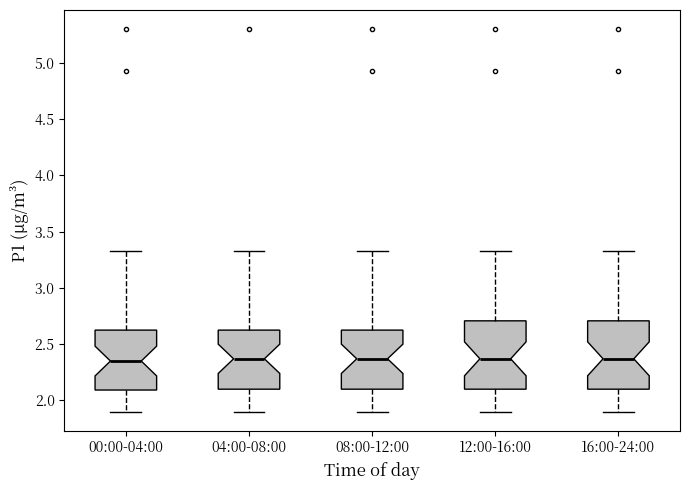

Where is the lower edge of the box for 00:00-04:00 on the y-axis? The values are not printed on the chart, so give them approximately, as read against the axis.

2.10